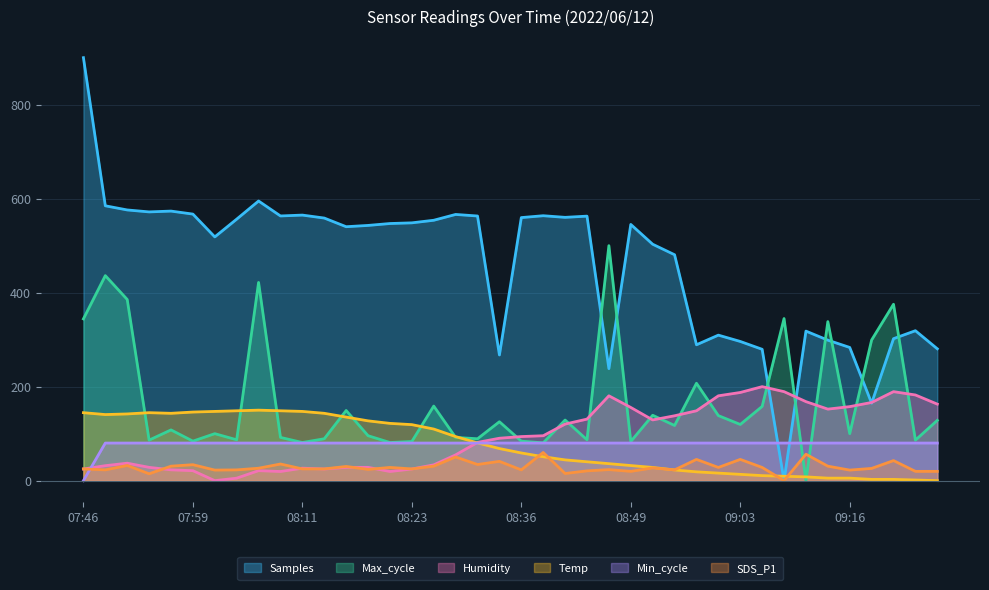

Which series ends up on top after the final intersection of SDS_P1 and Temp?

SDS_P1